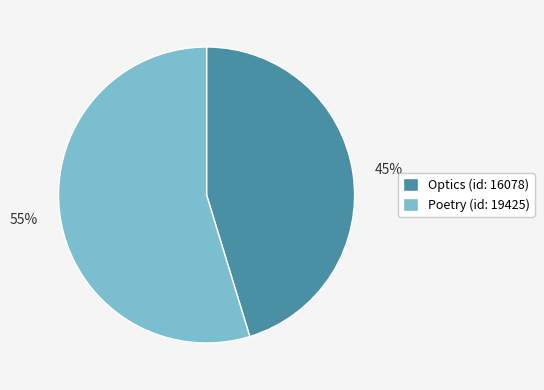

Count the number of slices in the pie.

2